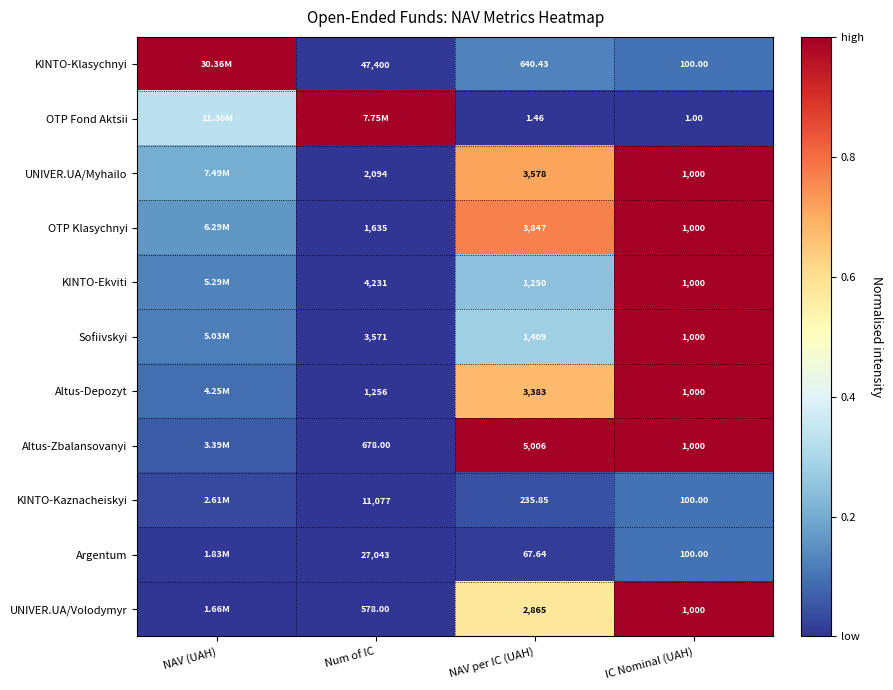

At which category is the sum across all series the highest?

IC Nominal (UAH)